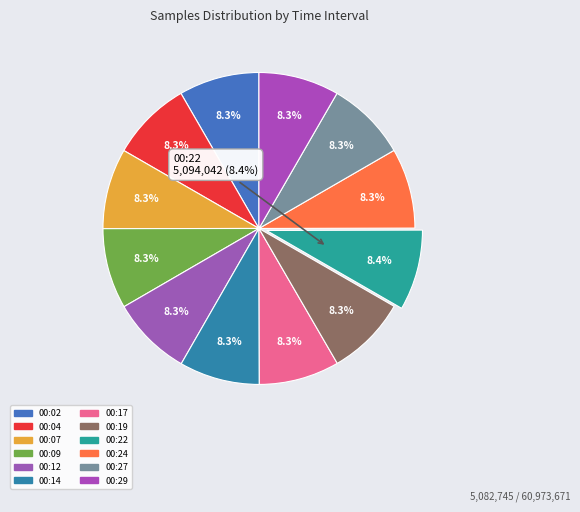

To the nearest percent, what portion does 00:27 represent?

8%